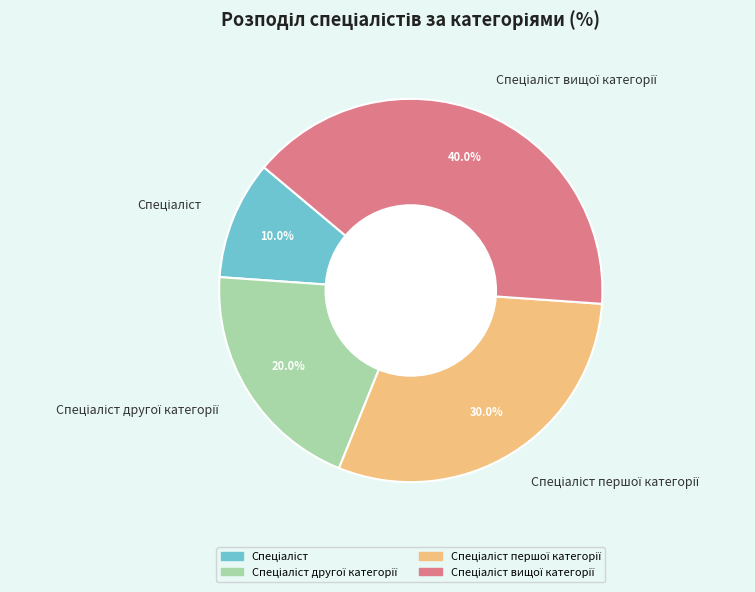

Count the number of slices in the pie.

4